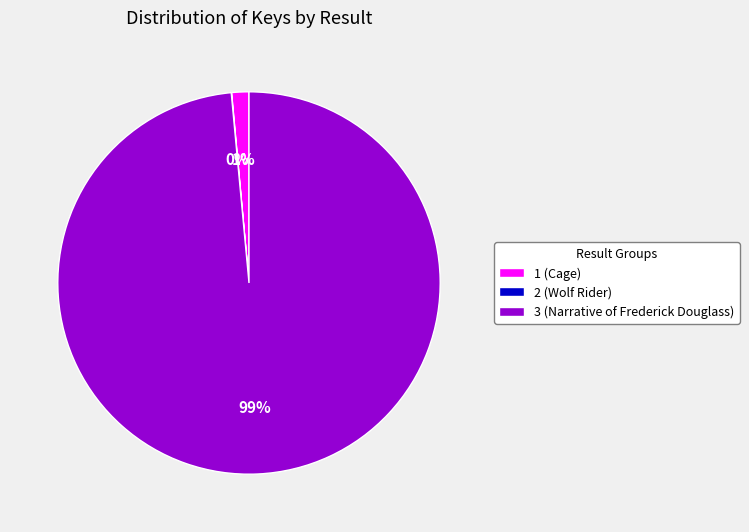

To the nearest percent, what is the combined percentage of 1 (Cage) and 3 (Narrative of Frederick Douglass)?

100%